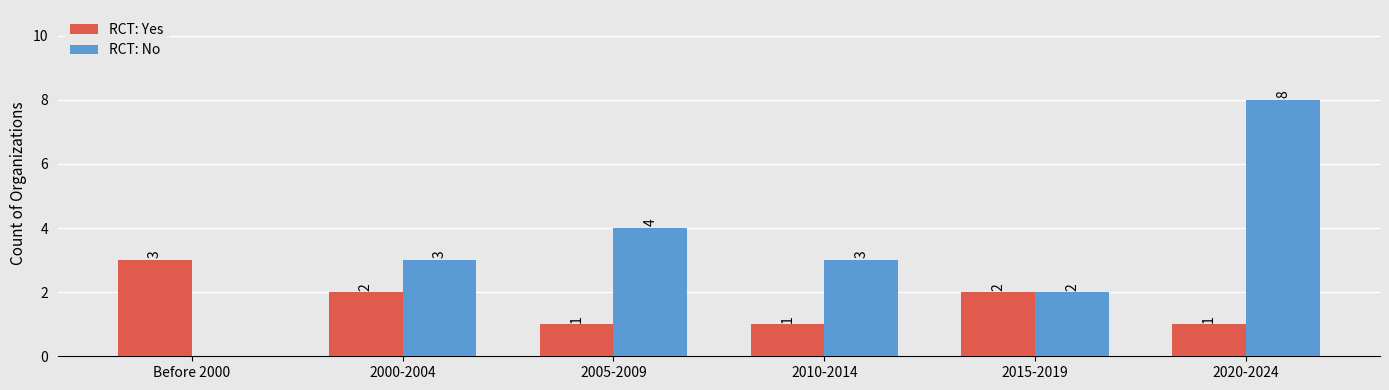

Which label corresponds to the largest value in the chart?

2020-2024